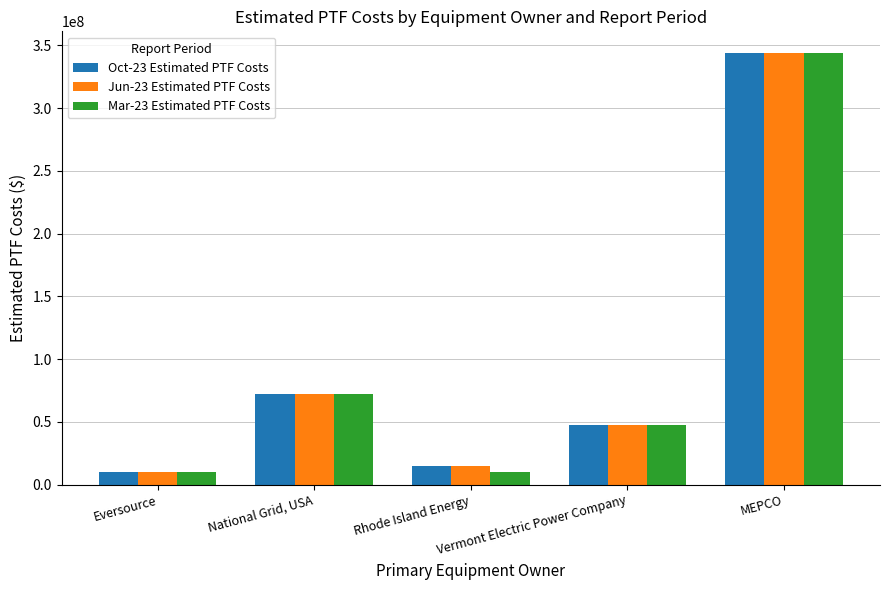

What is the label of the 2nd bar from the left?

National Grid, USA